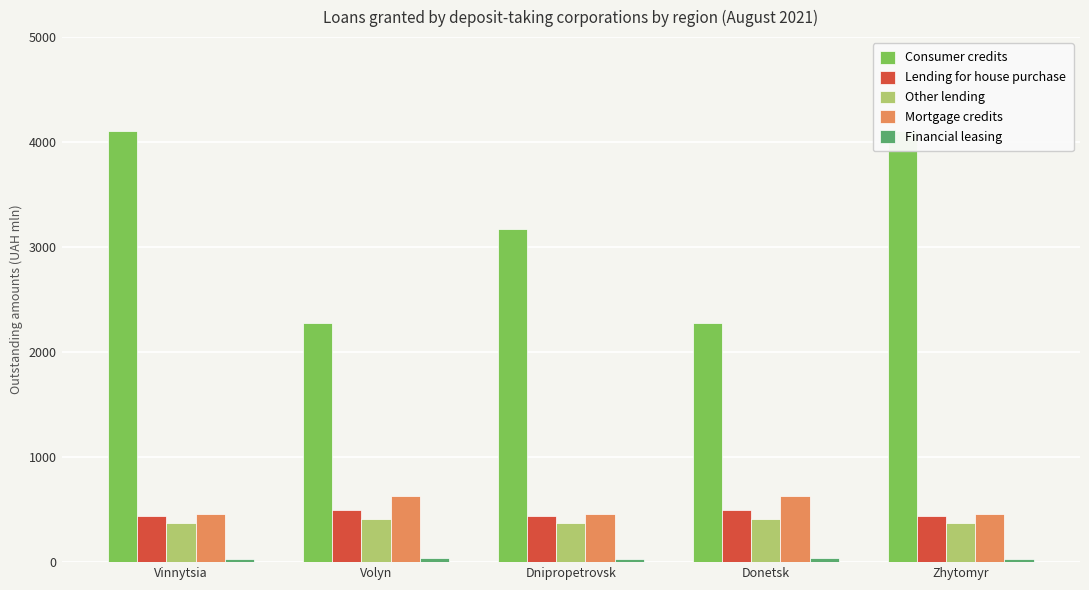

What is the spread (max minus min) of values at Volyn?

2235.8